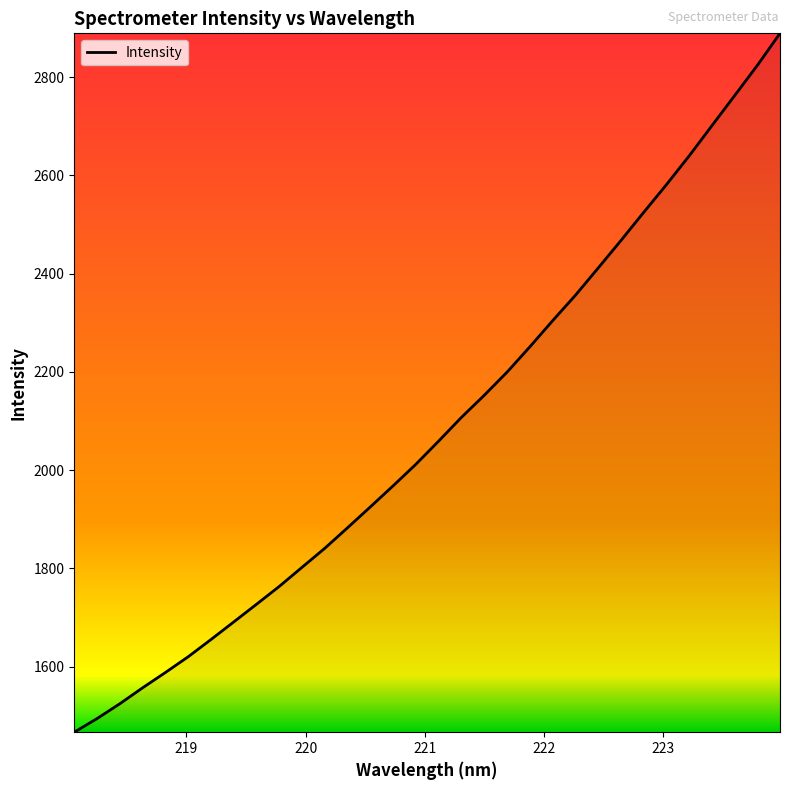

What is the maximum value shown in the chart?

2889.3